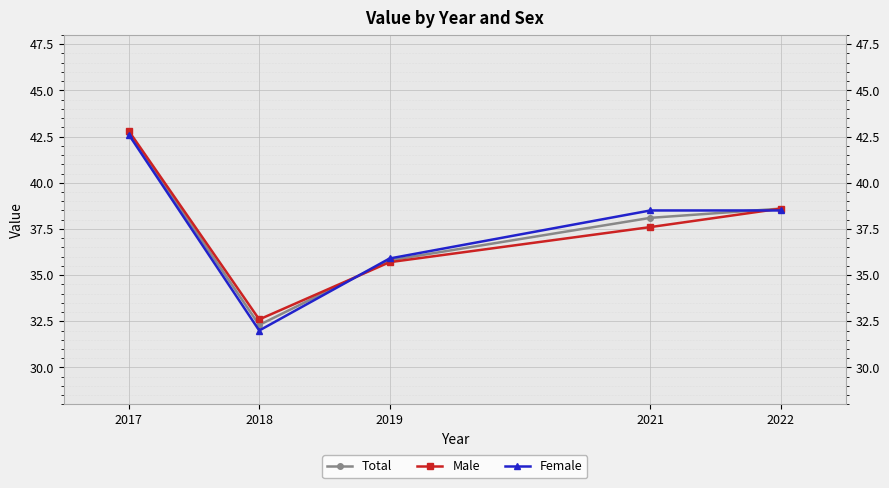

What is the maximum value shown in the chart?

42.8